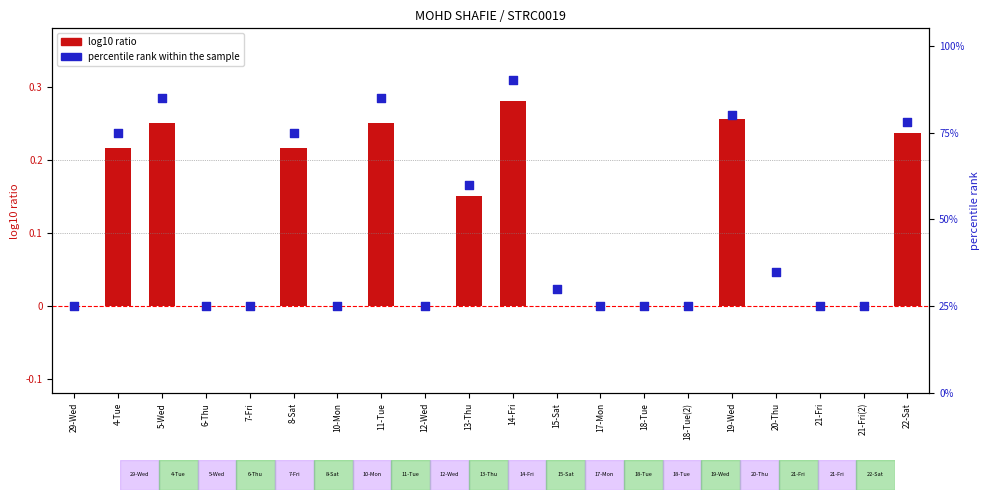

At how many categories does at least one series exceed 9?

20